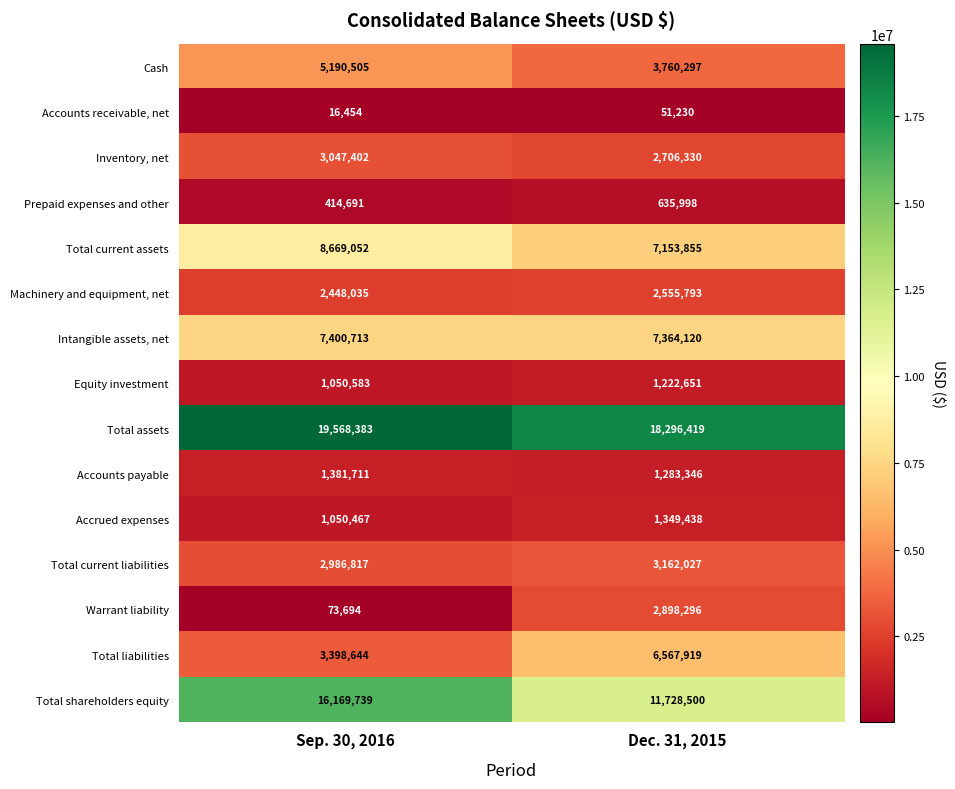

True or false: Total current assets has a value of 7153855 at Dec. 31, 2015.

True